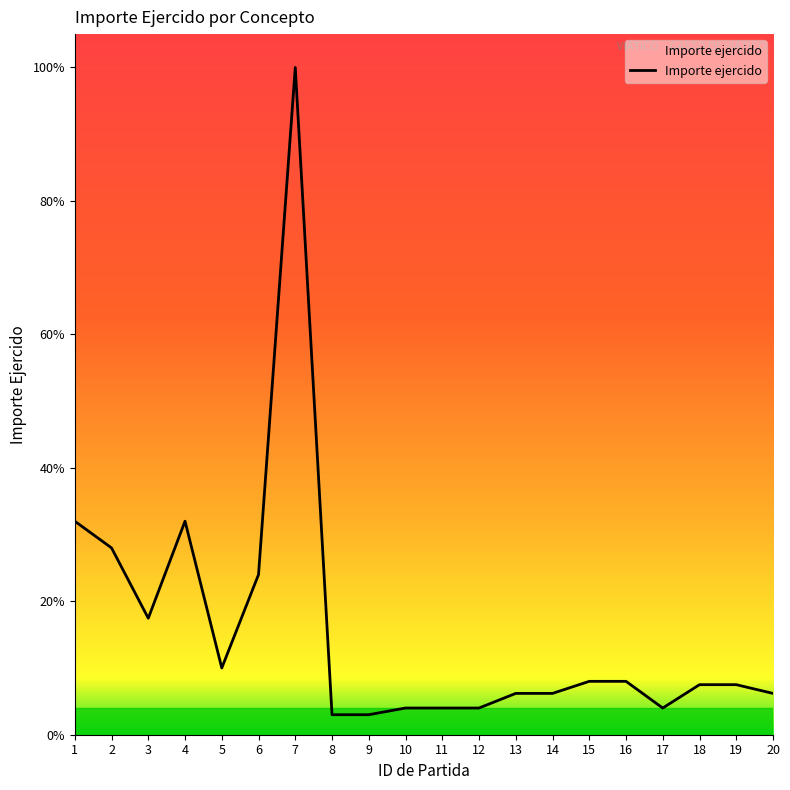

Is it true that the value at 6 is 8687.0?

False